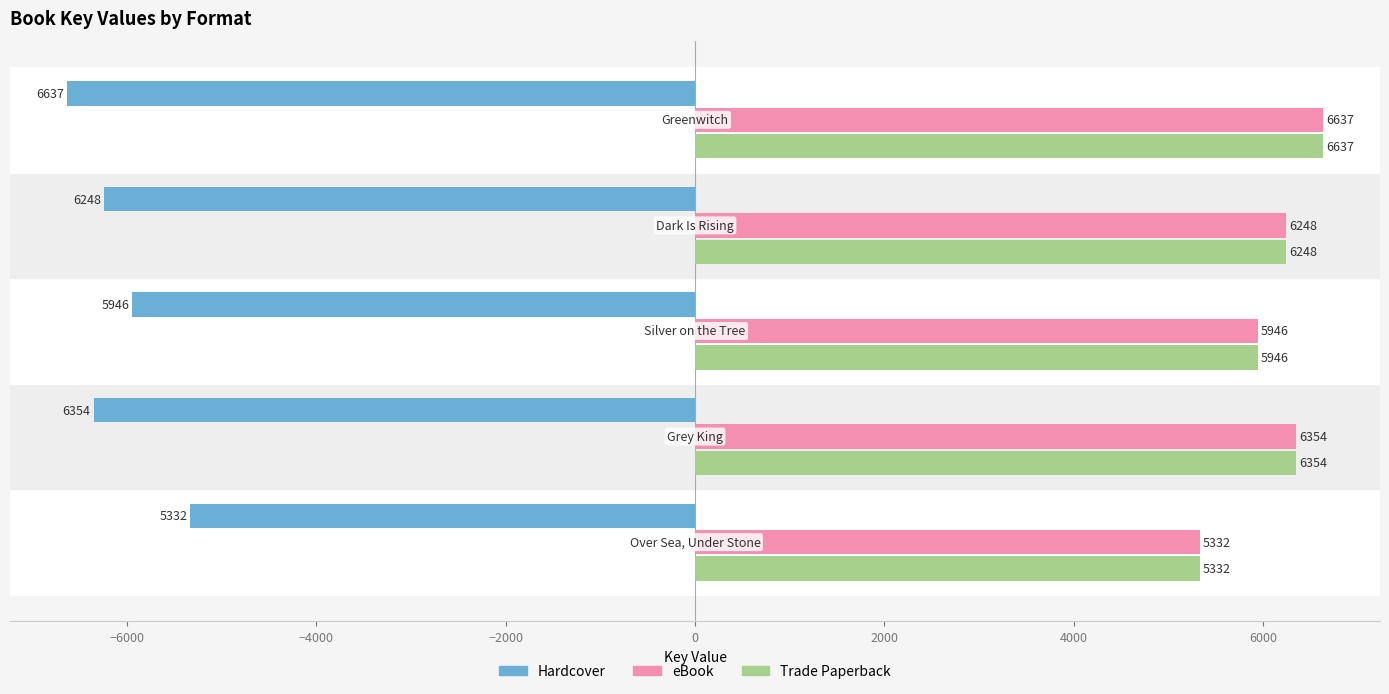

How many data points in Trade Paperback are less than 6248?

2